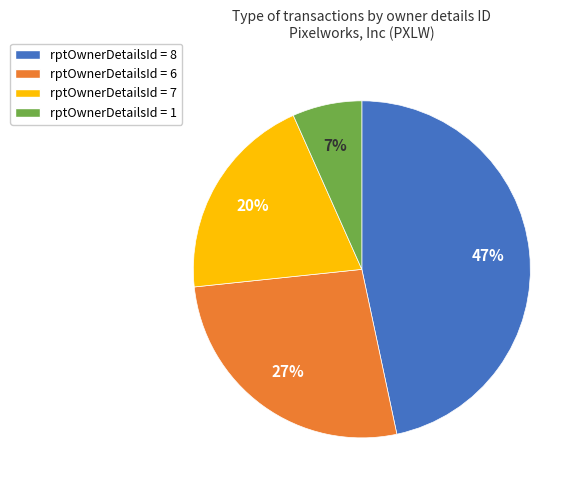

To the nearest percent, what is the difference between the rptOwnerDetailsId = 8 and rptOwnerDetailsId = 1 slice percentages?

40%